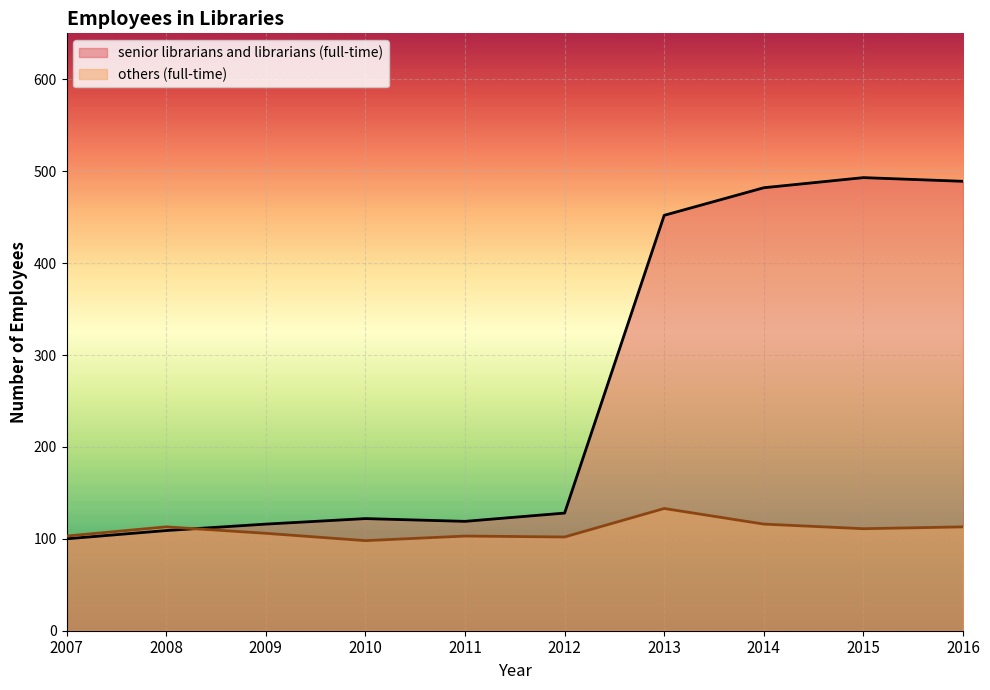

At which category does others (full-time) reach its first local peak?

2008